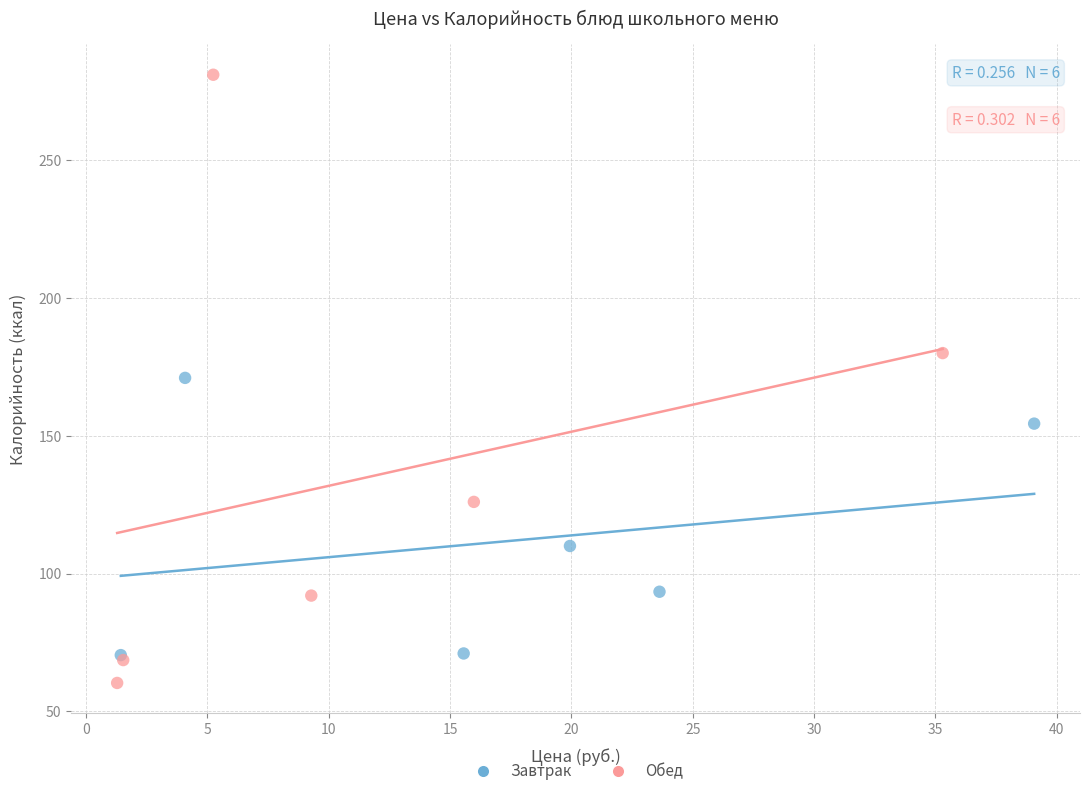

Which series contains the highest Y value?

Обед